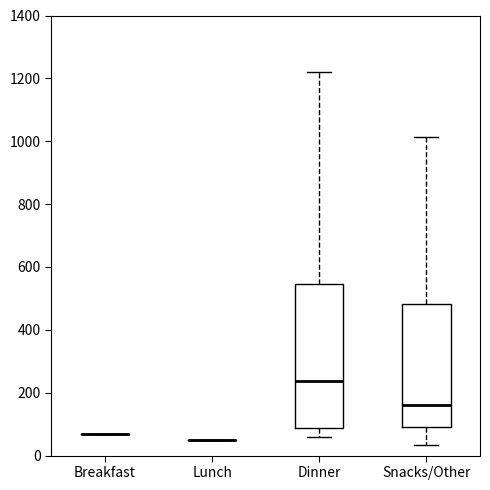

Reading left to right, transcribe this box plot: for each box, give where its median line is, the range the box spans, and where its two whiskers end, as read against the y-axis. The values are not printed on the chart, so give them approximately, as read against the axis.

Breakfast: box collapsed to a line at 80, whiskers 80 to 80
Lunch: box collapsed to a line at 60, whiskers 60 to 60
Dinner: median 240, box 80 to 540, whiskers 60 to 1220
Snacks/Other: median 160, box 100 to 480, whiskers 40 to 1020